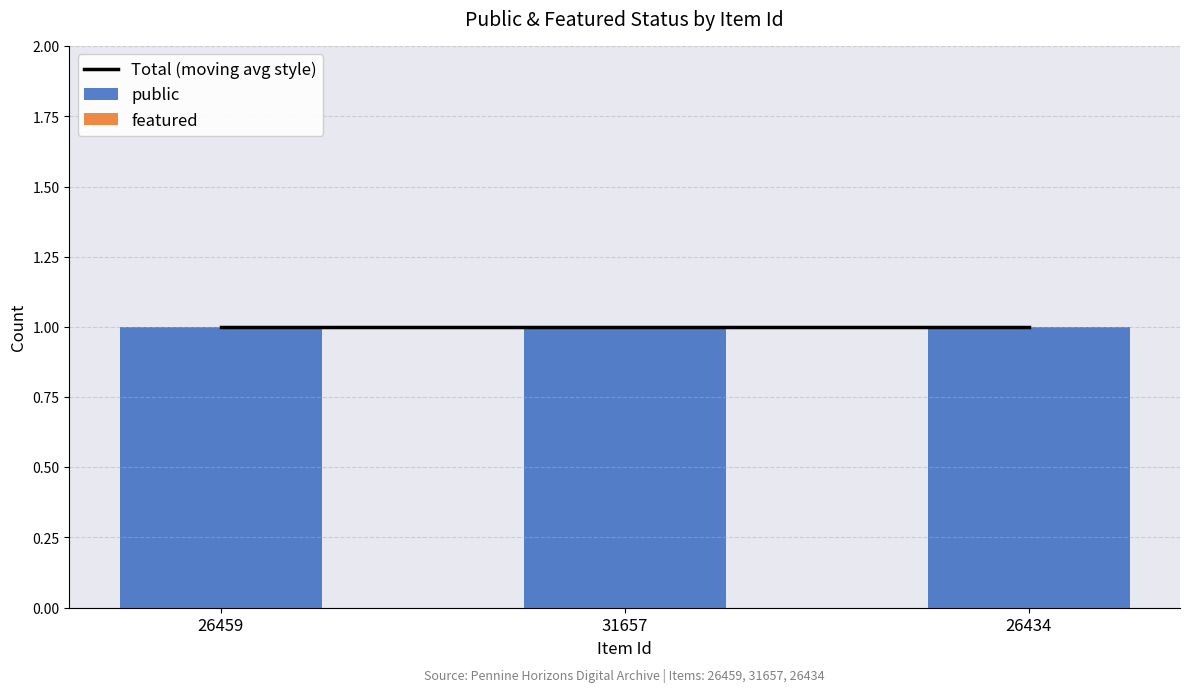

List the series in order of their peak value, highest first.

Total (moving avg style), public, featured